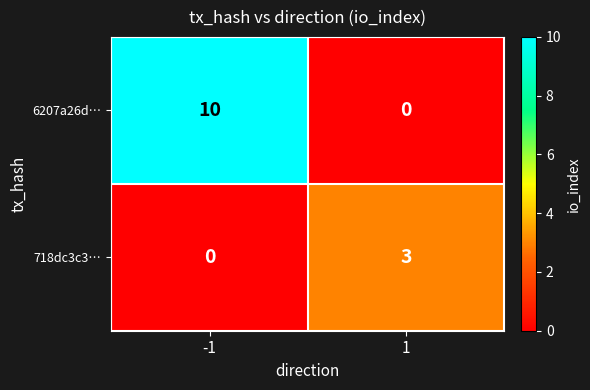

Reading left to right, extract all data points from this chart.

6207a26d…: -1=10	1=0
718dc3c3…: -1=0	1=3